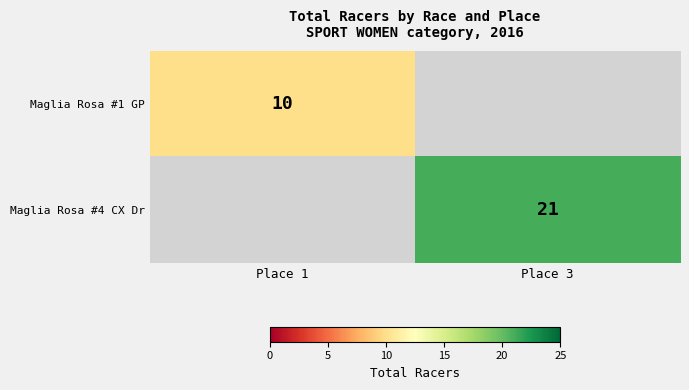

The value of Maglia Rosa #4 CX Dr at Place 3 is 10. True or false?

False